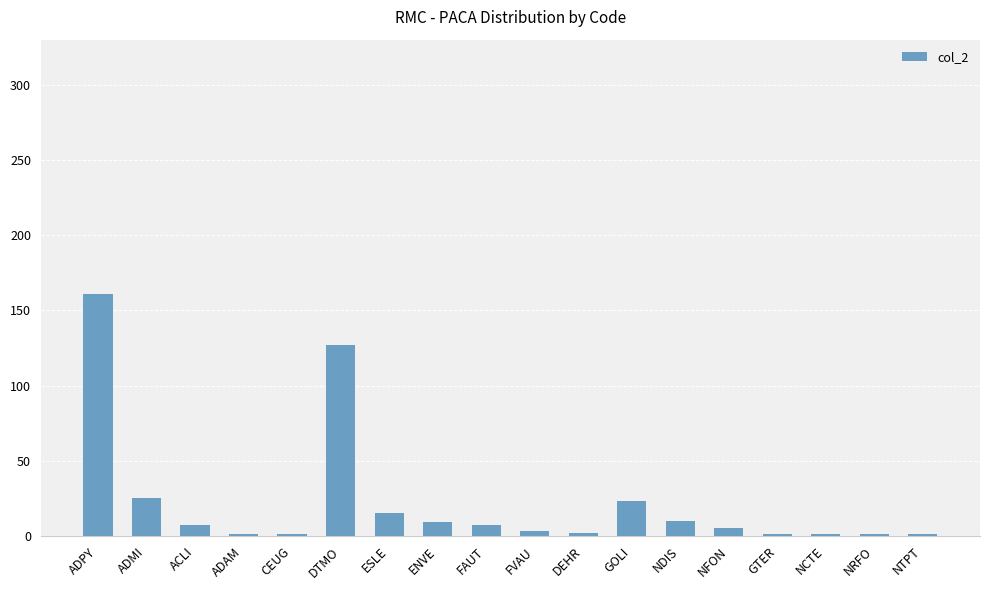

The chart shows a value of 251 at ADPY. True or false?

False